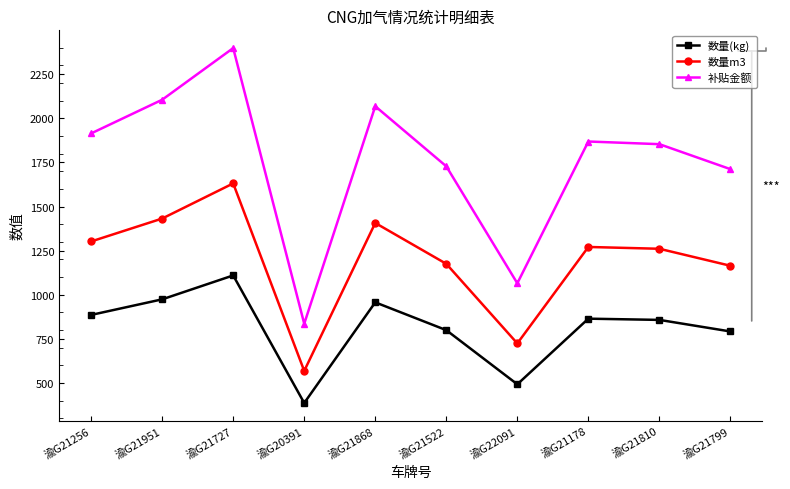

Which category has the highest value across all series?

渝G21727